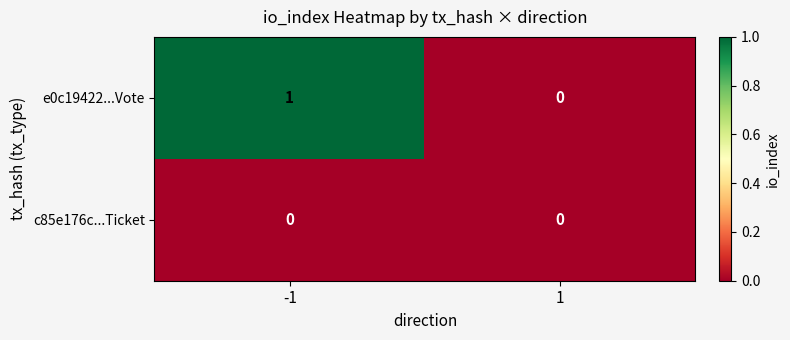

Which series has the largest total across all categories?

e0c19422...Vote